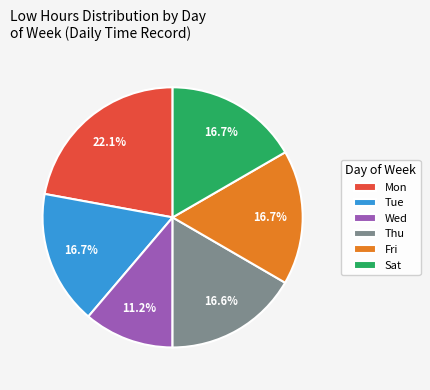

Approximately how many times larger is the value at Thu compared to Fri?

1.0